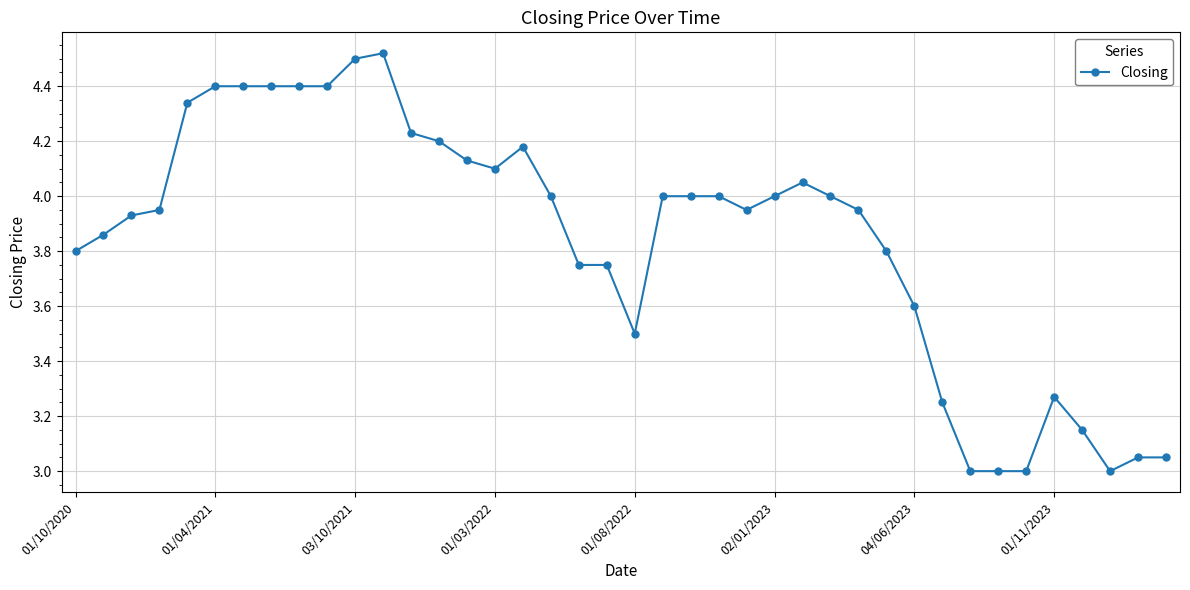

True or false: there are more than 0 points higher than both neighbors.

True